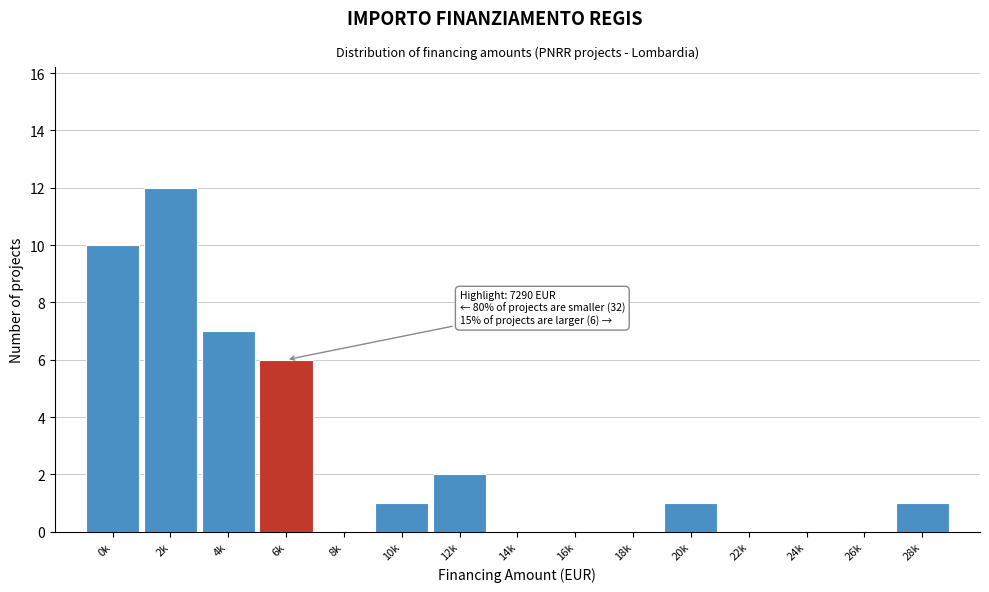

Reading left to right, what are all the values shown in this chart?

0k=10	2k=12	4k=7	6k=6	8k=0	10k=1	12k=2	14k=0	16k=0	18k=0	20k=1	22k=0	24k=0	26k=0	28k=1